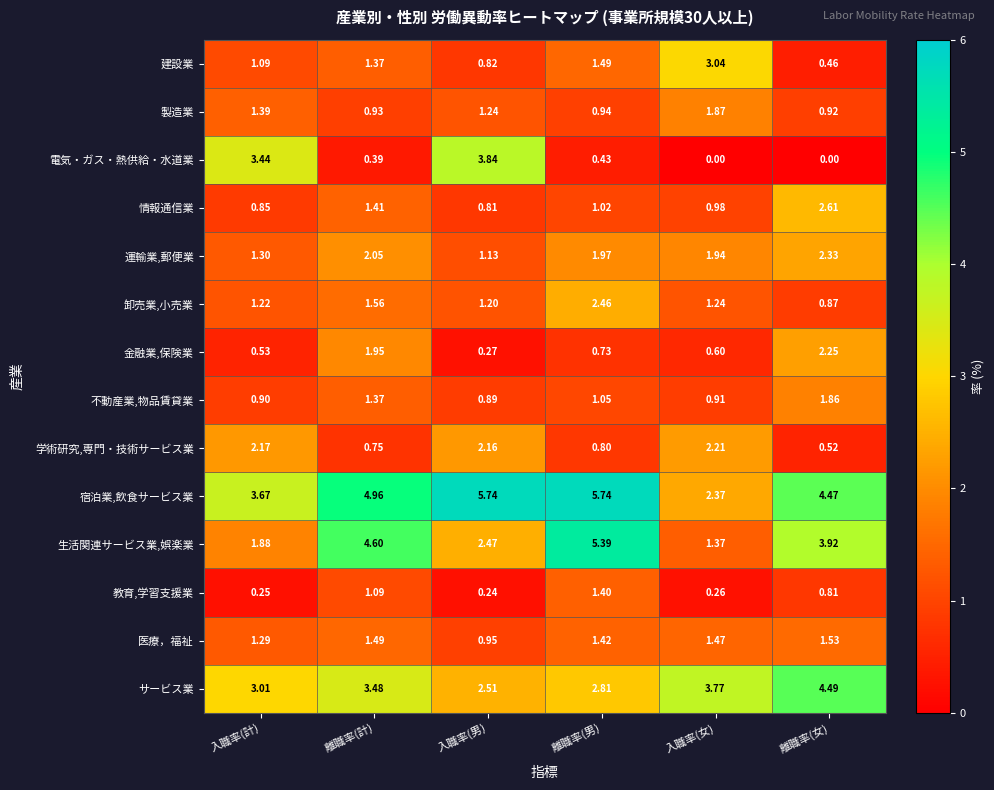

At which category is the sum across all series the highest?

離職率(男)